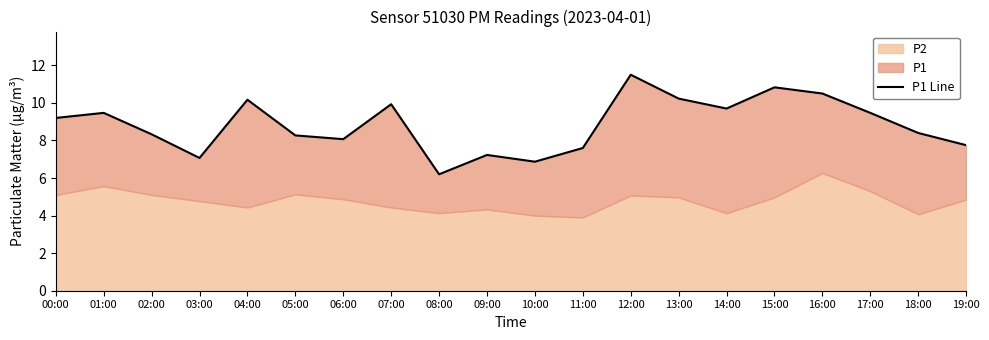

What is the maximum value shown in the chart?

11.5